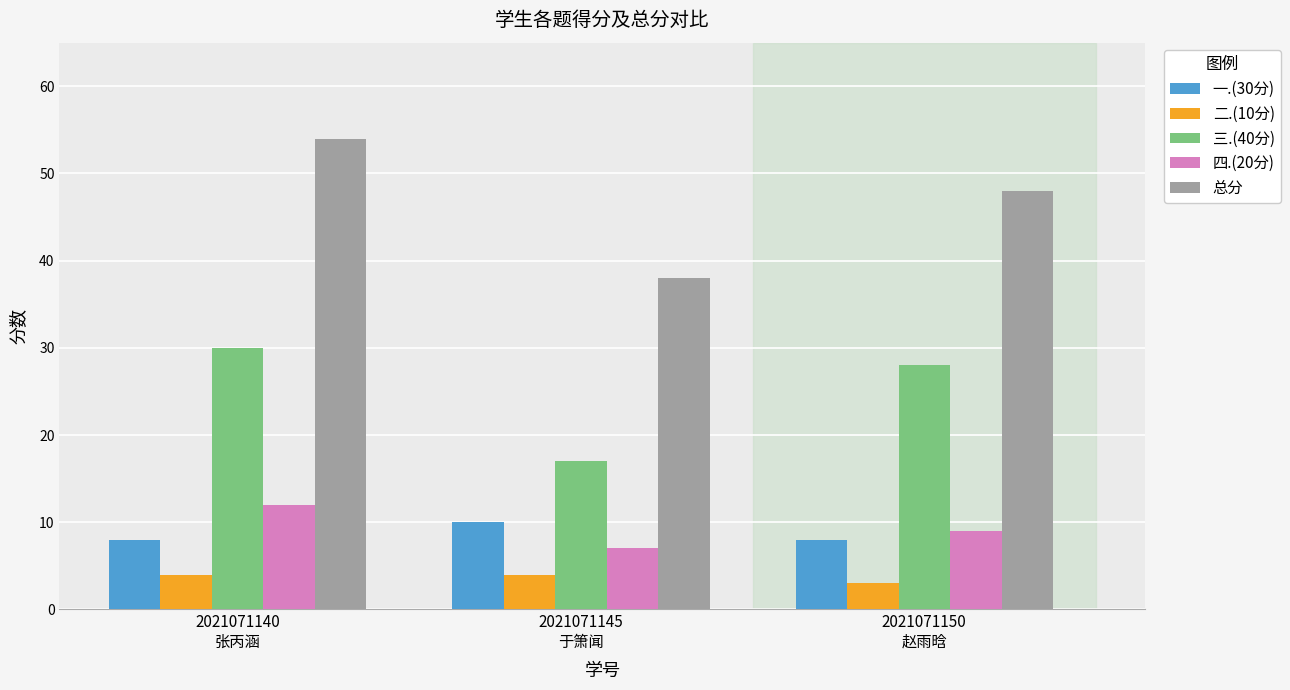

What is the total value across all series at 2021071140
张丙涵?

108